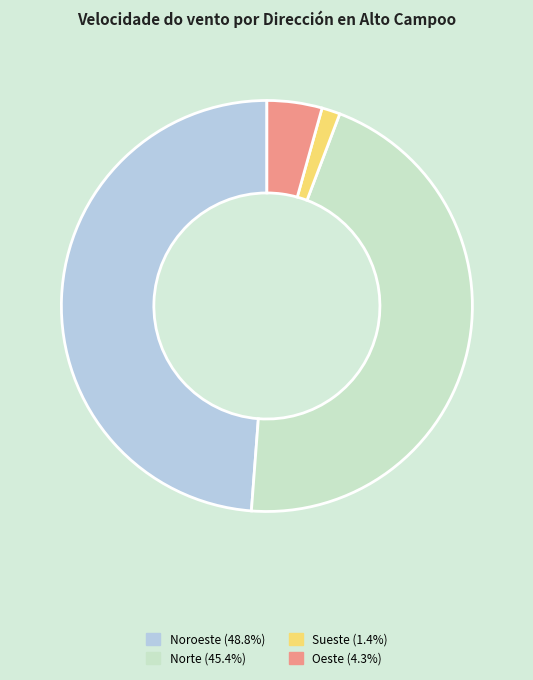

How many segments does this pie chart have?

4